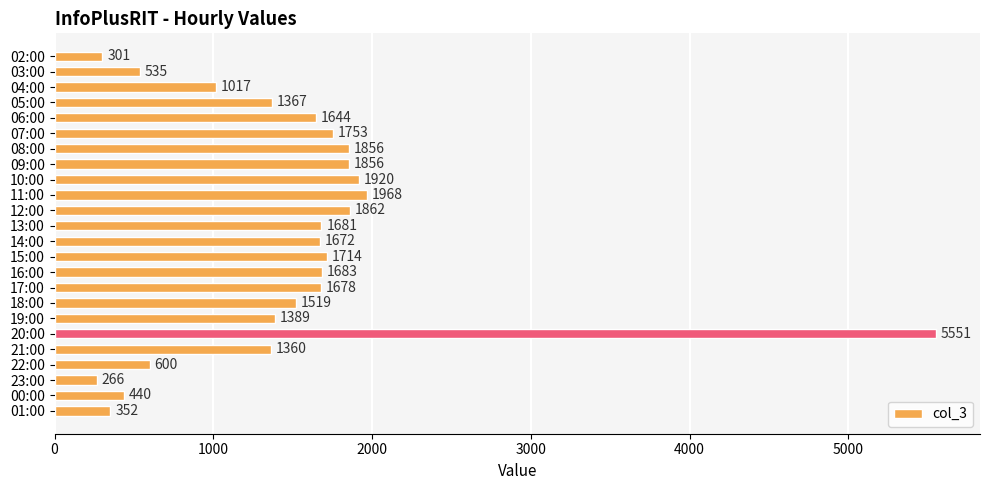

The value at 15:00 is 1714. True or false?

True